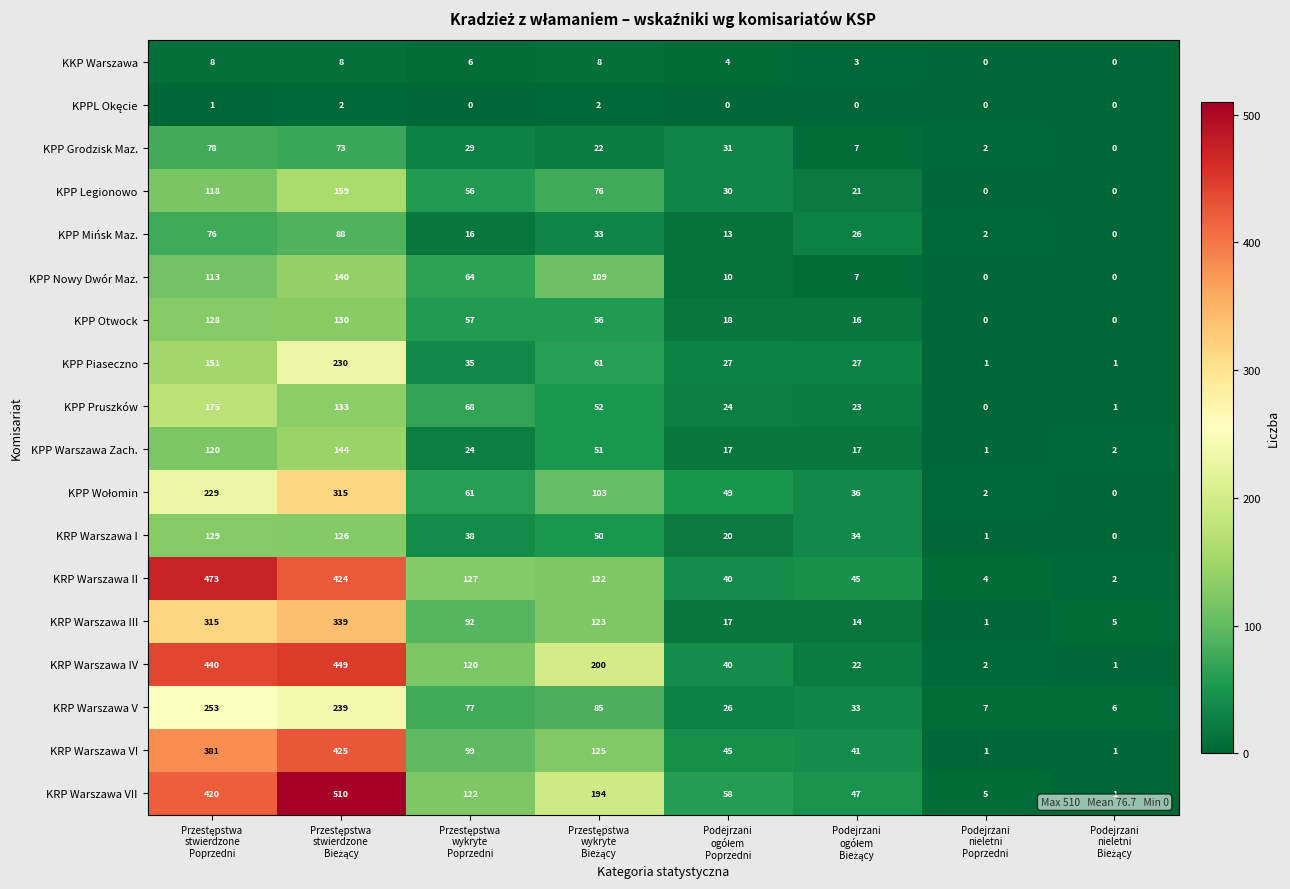

What is the sum of all KRP Warszawa II values?

1237